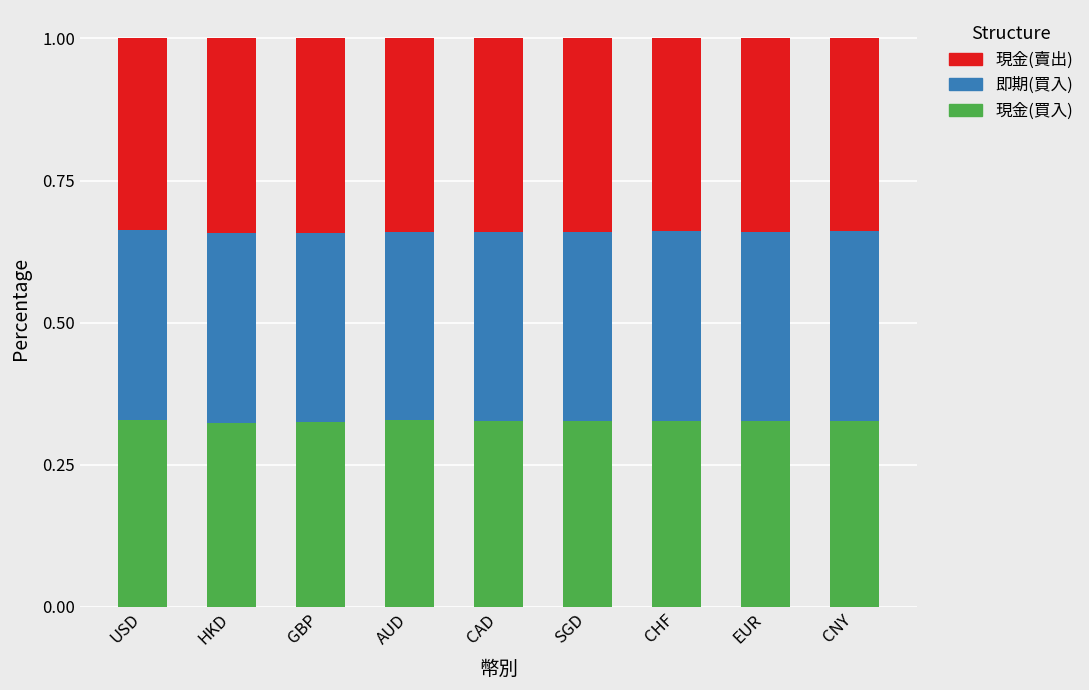

How many 現金(買入) values are between 0 and 1?

9